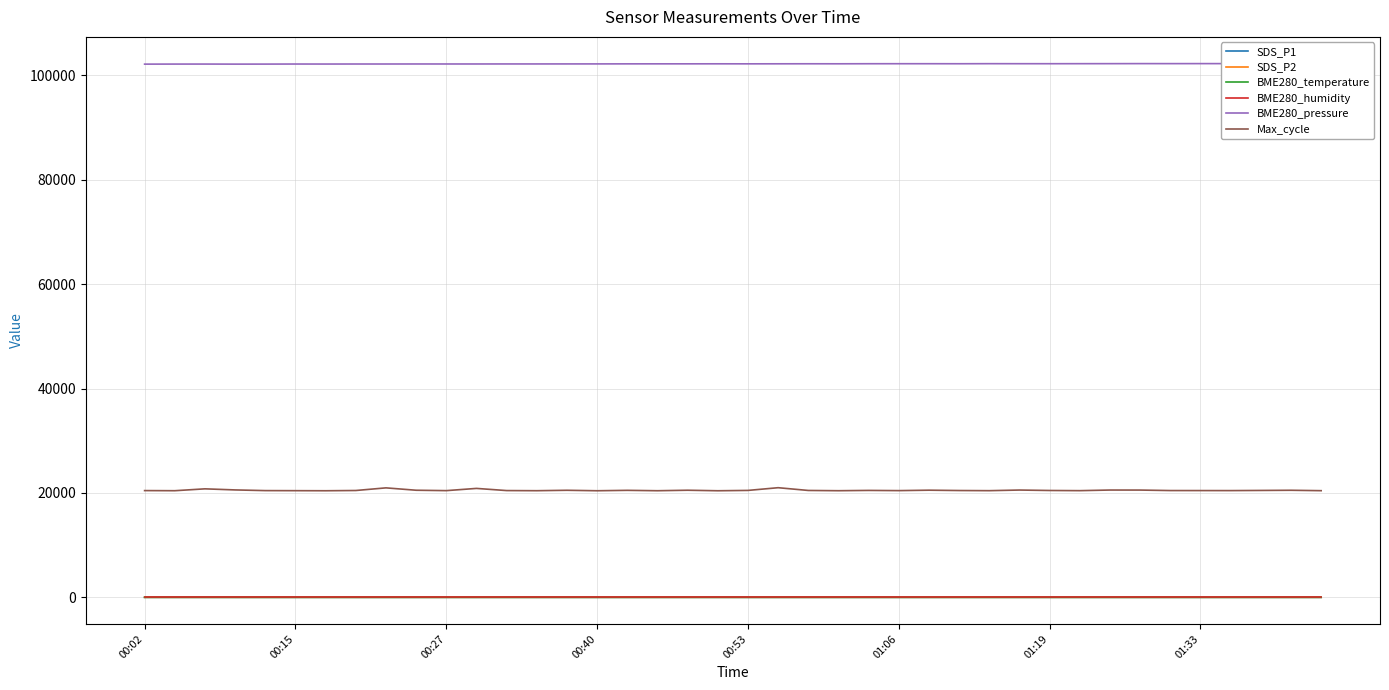

Reading right to left, list all the values displayed in this chart.

SDS_P1: 4.9	5.1	5.5	5.4	5.2	4.9	4.4	5.1	5.2	5.2	5.5	5.3	6.6	5.2	4.7	4.6	4.4	4.0	4.6	4.9	7.9	5.0	6.0	5.2	4.8	4.8	4.2	4.9	4.4	7.3	4.1	4.5	4.5	4.9	4.7	4.9	4.3	5.0	5.5	4.6
SDS_P2: 4.5	4.8	5.1	5.1	4.9	4.5	4.2	4.8	4.7	4.8	5.2	5.0	4.8	5.0	4.5	4.4	4.2	3.8	4.3	4.5	4.5	4.6	4.3	4.4	4.5	4.6	4.0	4.6	4.1	4.3	3.9	4.3	4.3	4.6	4.4	4.5	4.1	4.7	5.1	4.2
BME280_temperature: 11.1	11.1	11.1	11.1	11.2	11.2	11.2	11.2	11.3	11.4	11.5	11.6	11.6	11.7	11.8	11.8	11.9	11.9	11.9	11.9	11.9	11.9	11.9	11.9	11.9	11.9	11.9	11.9	11.9	11.9	11.9	11.9	11.9	11.9	12.0	12.0	12.0	12.1	12.1	12.2
BME280_humidity: 100.0	100.0	100.0	100.0	100.0	100.0	100.0	100.0	100.0	100.0	100.0	100.0	100.0	100.0	100.0	100.0	100.0	100.0	100.0	100.0	100.0	100.0	100.0	100.0	100.0	100.0	100.0	100.0	100.0	100.0	100.0	100.0	100.0	100.0	100.0	100.0	100.0	100.0	100.0	100.0
BME280_pressure: 102274.2	102277.3	102278.8	102269.7	102272.0	102268.3	102271.5	102263.2	102259.0	102252.6	102254.4	102259.7	102246.5	102251.9	102252.1	102248.9	102236.7	102241.0	102234.7	102228.5	102233.8	102229.3	102228.3	102225.5	102215.8	102212.5	102208.2	102208.2	102201.8	102200.8	102202.3	102196.9	102196.8	102189.6	102192.9	102179.2	102174.4	102186.2	102183.0	102172.6
Max_cycle: 20441.0	20520.0	20487.0	20456.0	20461.0	20465.0	20558.0	20564.0	20445.0	20478.0	20563.0	20442.0	20470.0	20536.0	20452.0	20492.0	20434.0	20484.0	21011.0	20492.0	20426.0	20527.0	20431.0	20507.0	20427.0	20518.0	20436.0	20462.0	20876.0	20450.0	20526.0	20980.0	20475.0	20427.0	20442.0	20455.0	20586.0	20793.0	20435.0	20458.0